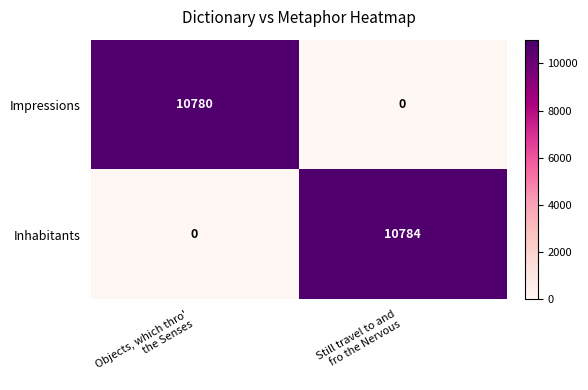

What is the difference between the highest and lowest values at Objects, which thro'
the Senses?

10780